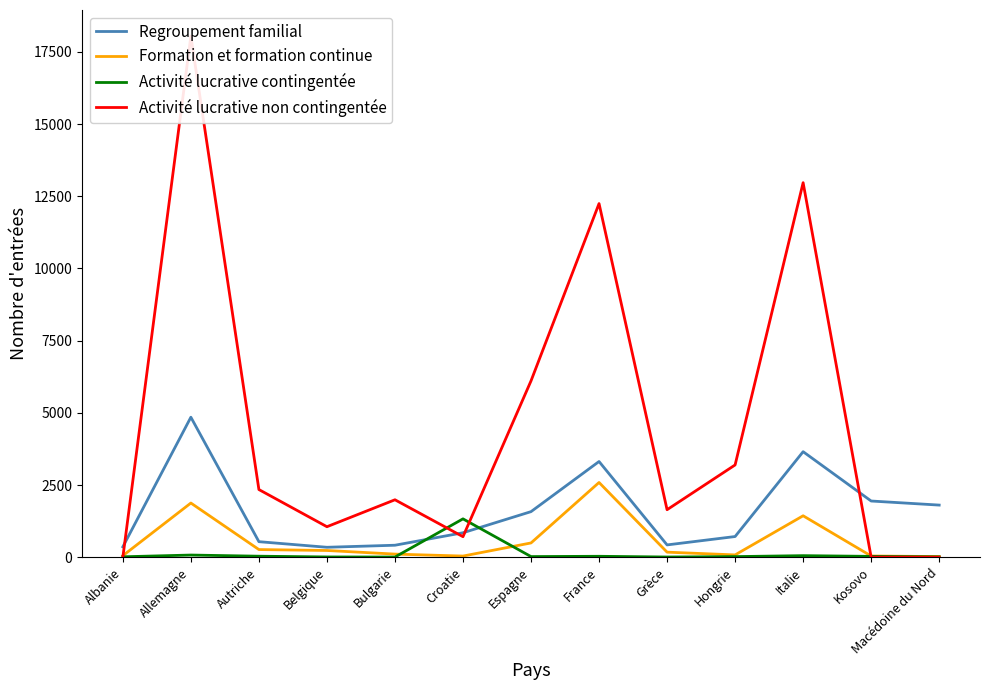

Reading right to left, extract all data points from this chart.

Regroupement familial: 1807	1948	3656	718	428	3316	1580	849	417	346	540	4850	362
Formation et formation continue: 25	44	1437	82	177	2590	496	42	110	235	267	1878	56
Activité lucrative contingentée: 15	31	56	23	9	34	24	1330	8	11	37	77	17
Activité lucrative non contingentée: 3	5	12971	3197	1647	12247	6108	713	1991	1058	2345	18048	1